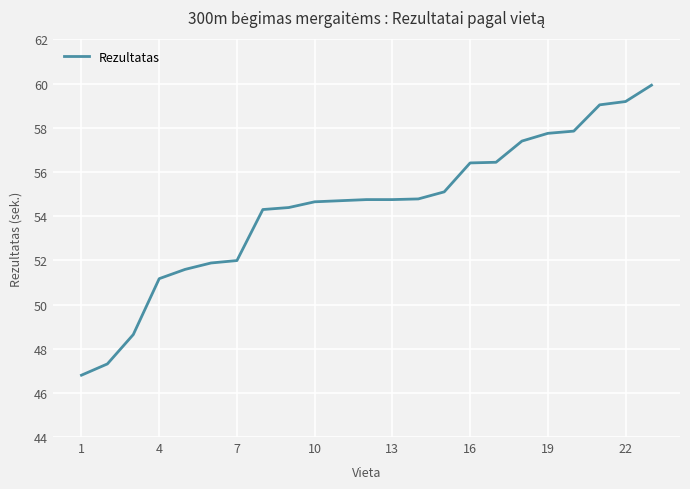

What is the maximum value shown in the chart?

59.9